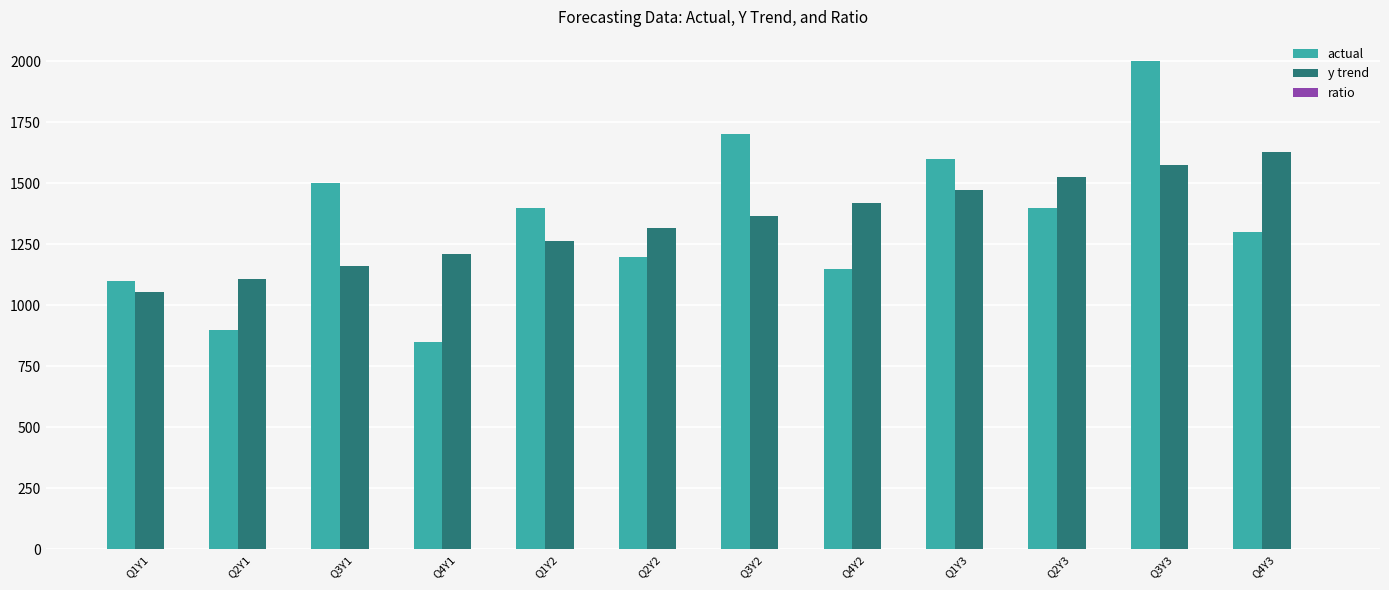

Which series changed the most between Q2Y2 and Q4Y2?

y trend